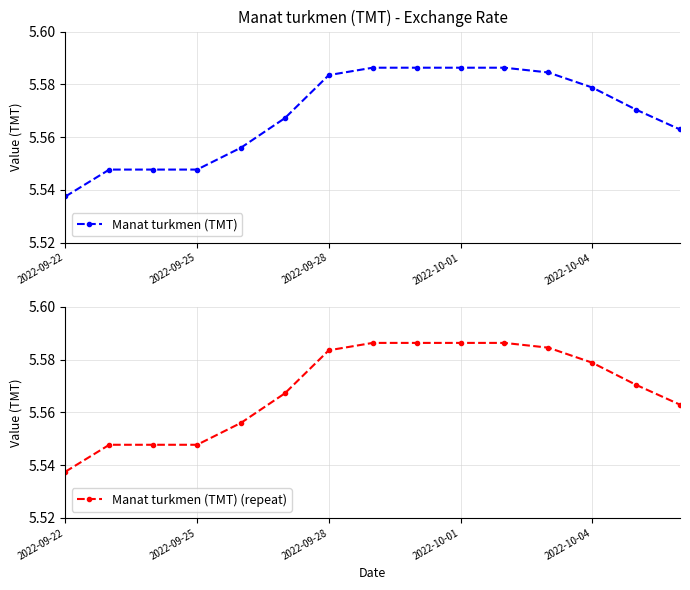

Reading left to right, what are all the values shown in this chart?

Manat turkmen (TMT): 5.5	5.5	5.5	5.5	5.6	5.6	5.6	5.6	5.6	5.6	5.6	5.6	5.6	5.6	5.6
Manat turkmen (TMT) (repeat): 5.5	5.5	5.5	5.5	5.6	5.6	5.6	5.6	5.6	5.6	5.6	5.6	5.6	5.6	5.6